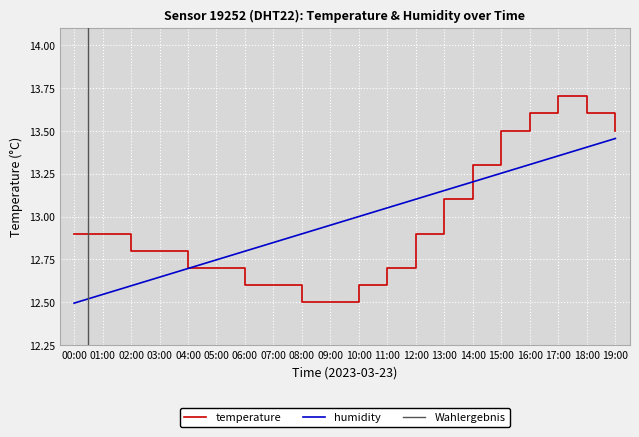

Which category has the highest value across all series?

17:00